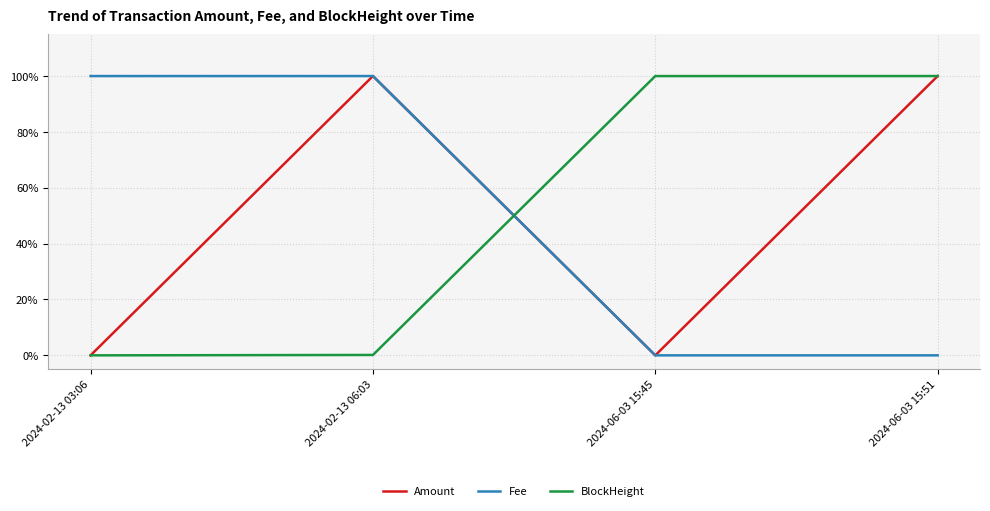

What are all the series names shown in the legend?

Amount, Fee, BlockHeight